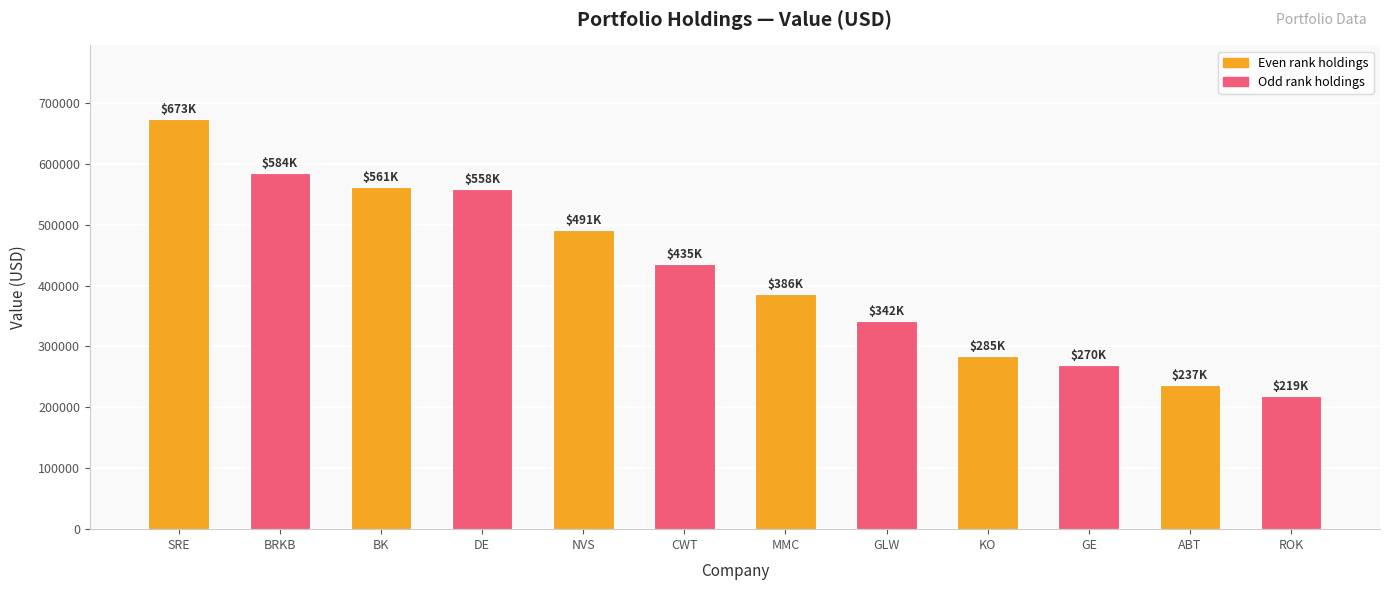

What is the change in value from MMC to KO?

-101000